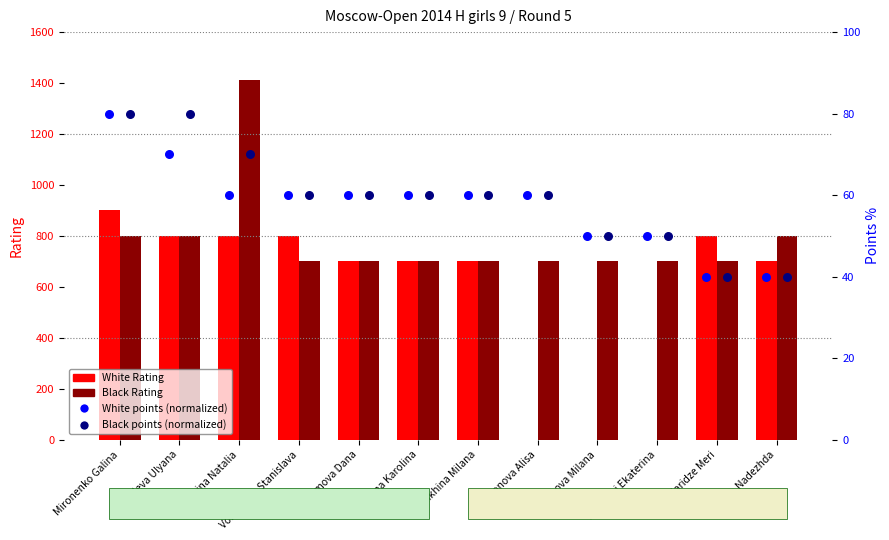

Which series reaches the maximum Y coordinate?

Black Rating